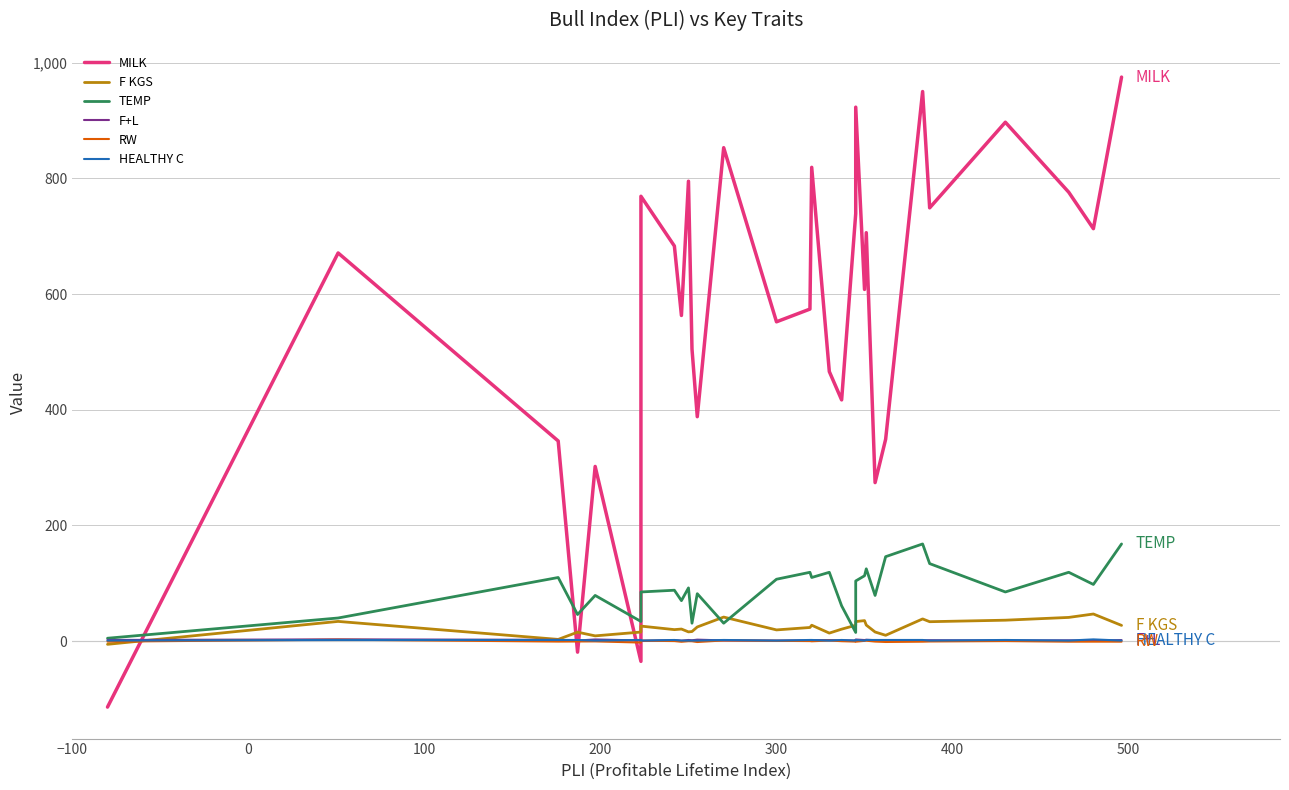

Which series has the largest range (max minus min)?

MILK